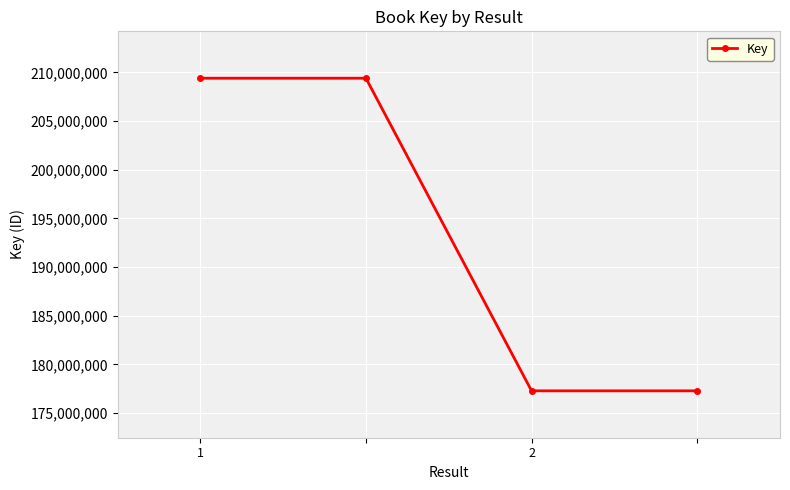

What is the smallest value displayed?

177286062